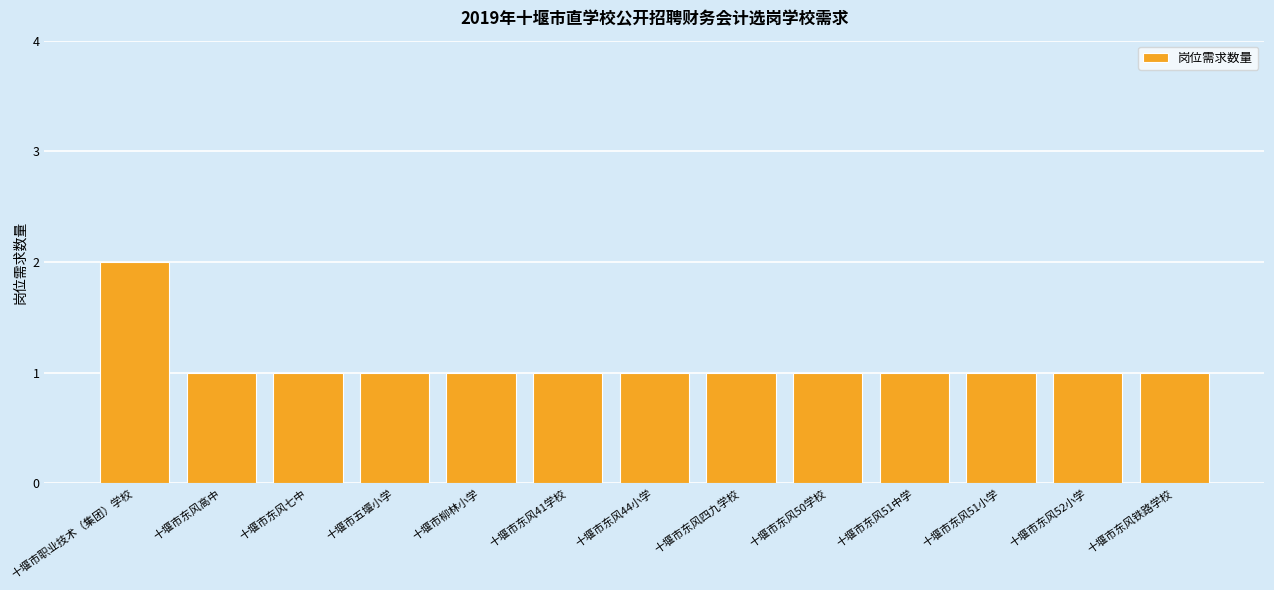

Approximately how many times larger is the value at 十堰市东风51中学 compared to 十堰市柳林小学?

1.0